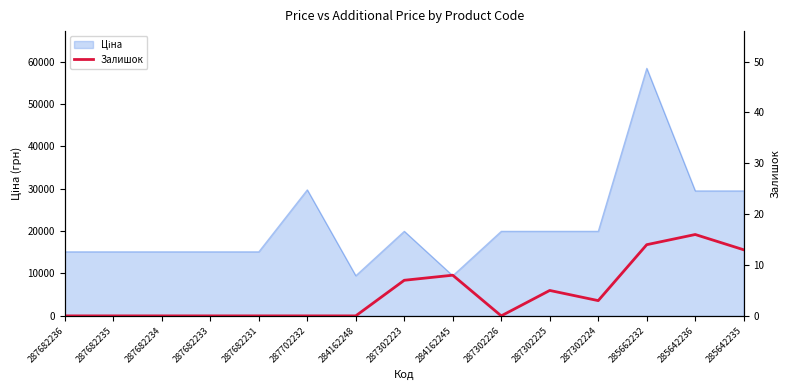

At which category does the chart reach its minimum across all series?

287682236